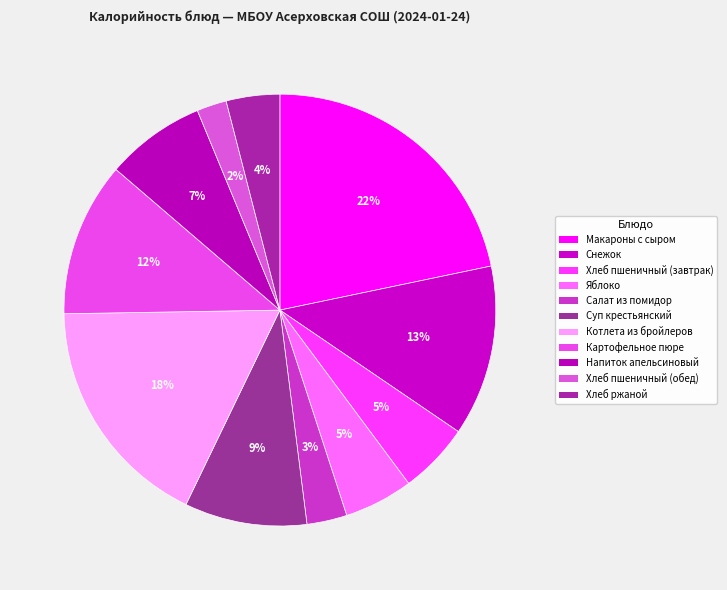

Between Картофельное пюре and Хлеб пшеничный (обед), which is larger?

Картофельное пюре